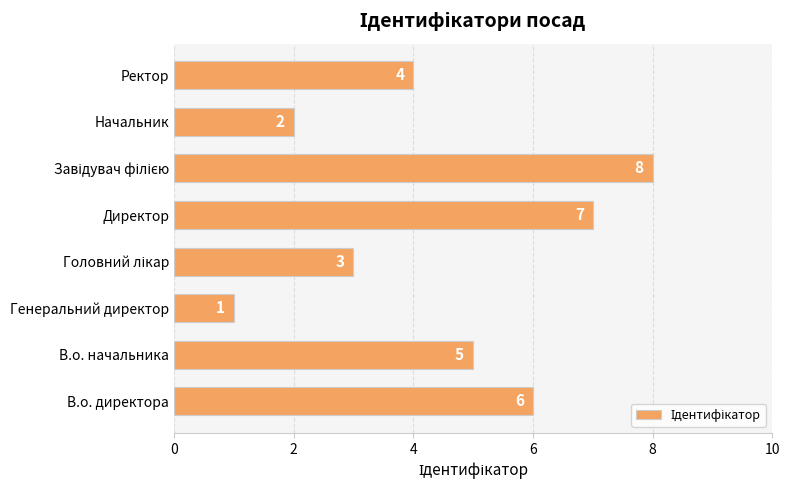

Is it true that the value at Директор is 3?

False